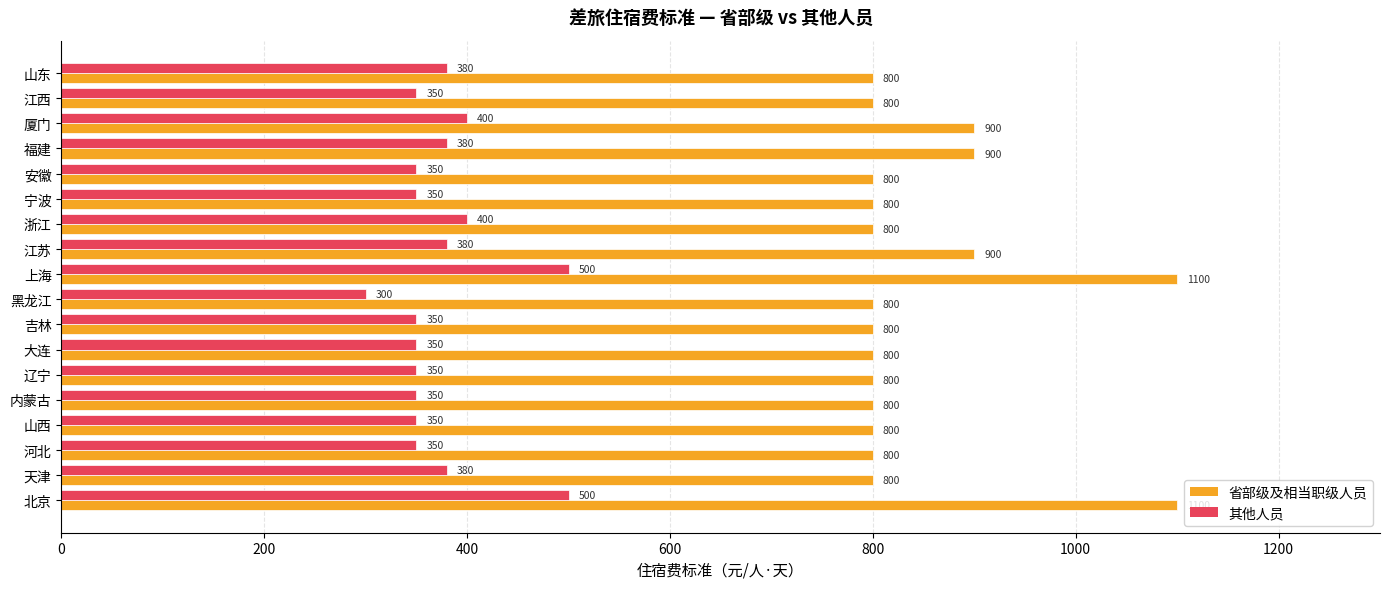

At how many categories does at least one series exceed 517?

18